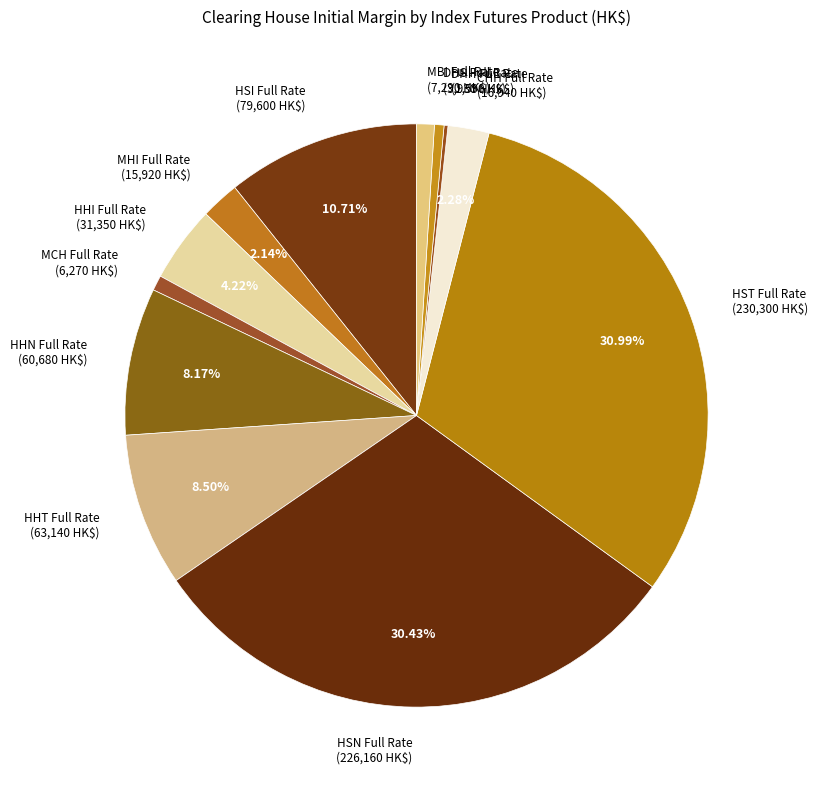

Which slice is the largest?

HST Full Rate